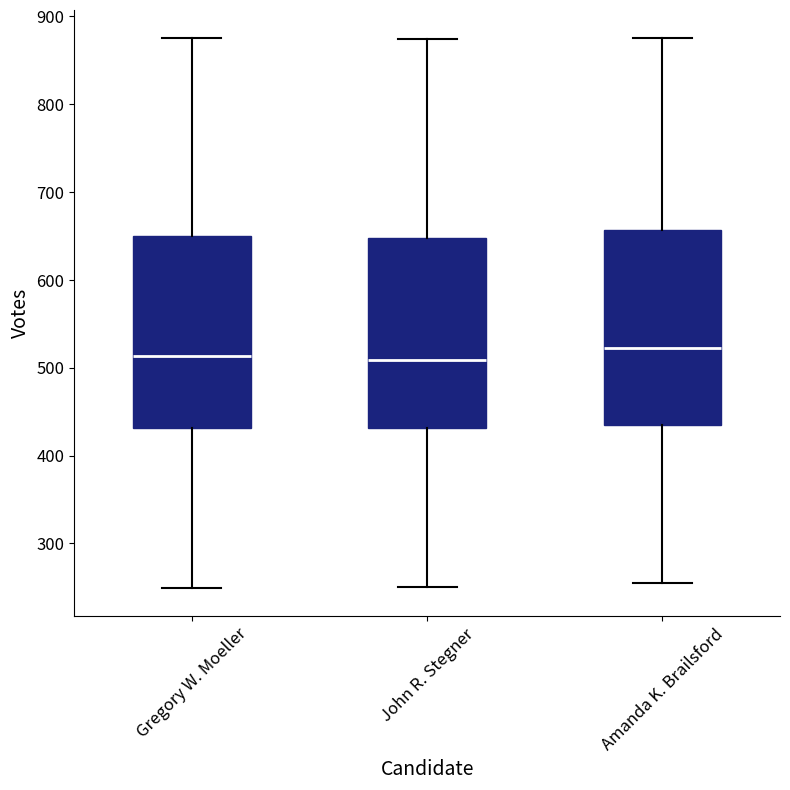

Where is the lower edge of the box for Gregory W. Moeller on the y-axis? The values are not printed on the chart, so give them approximately, as read against the axis.

430